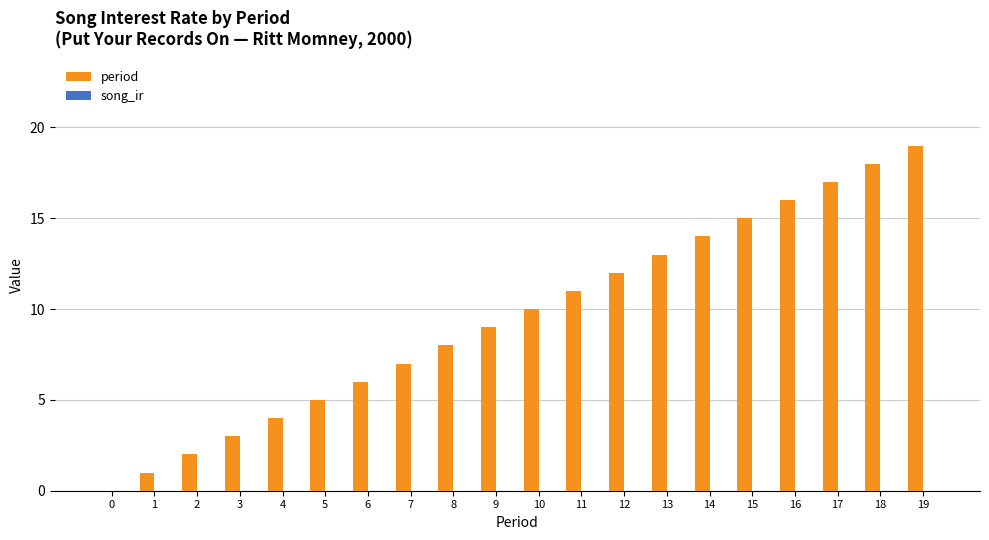

What is the change in value from 7 to 12?

+5